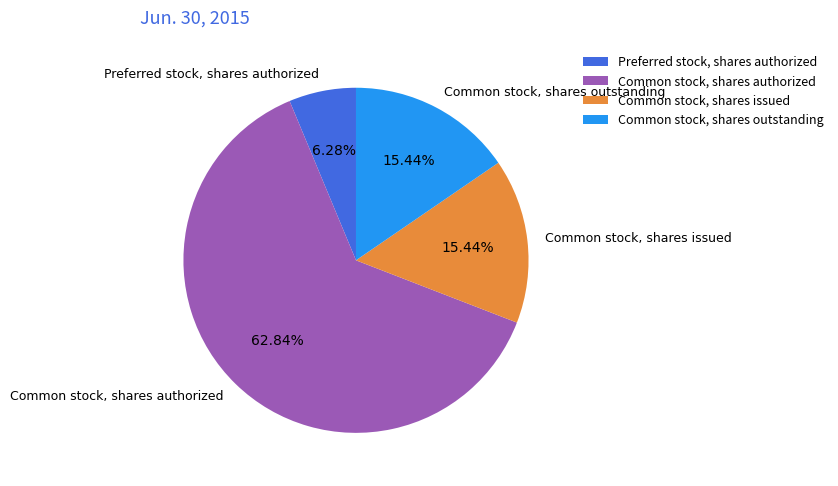

Is it true that Common stock, shares authorized is 63% of the pie?

True